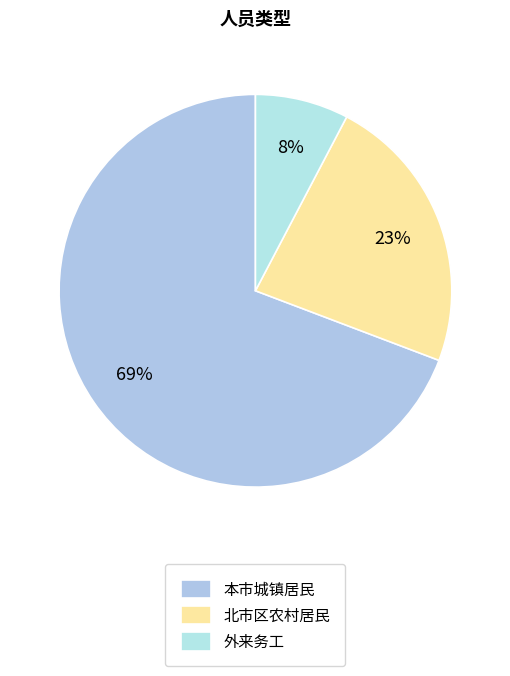

The 本市城镇居民 slice represents 75% of the pie. True or false?

False